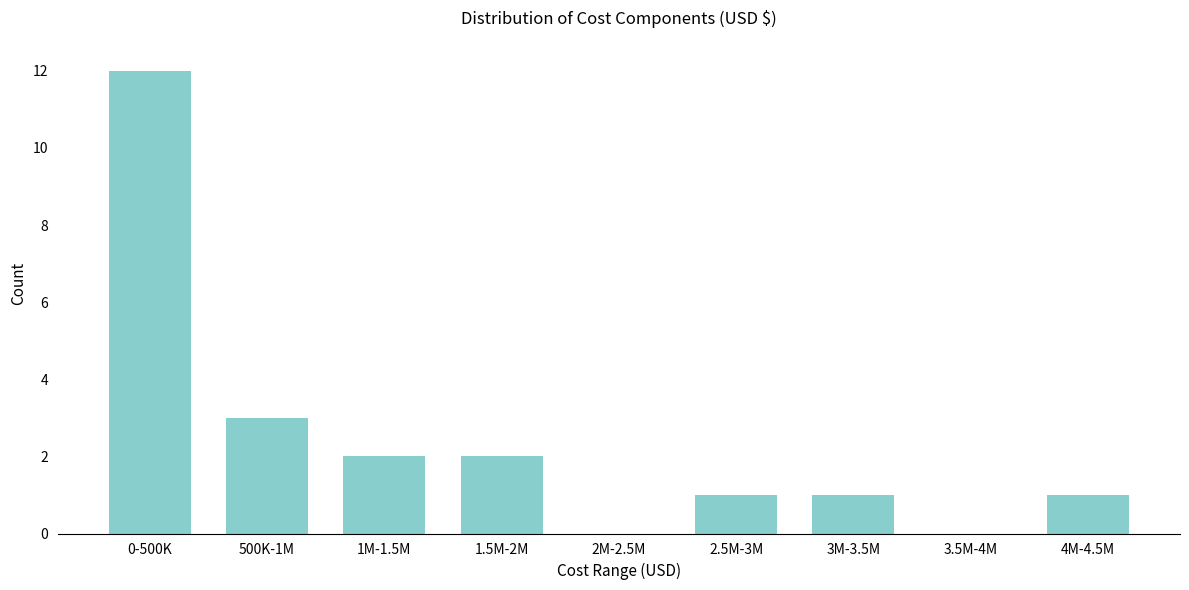

Reading left to right, list all the values displayed in this chart.

0-500K=12	500K-1M=3	1M-1.5M=2	1.5M-2M=2	2M-2.5M=0	2.5M-3M=1	3M-3.5M=1	3.5M-4M=0	4M-4.5M=1